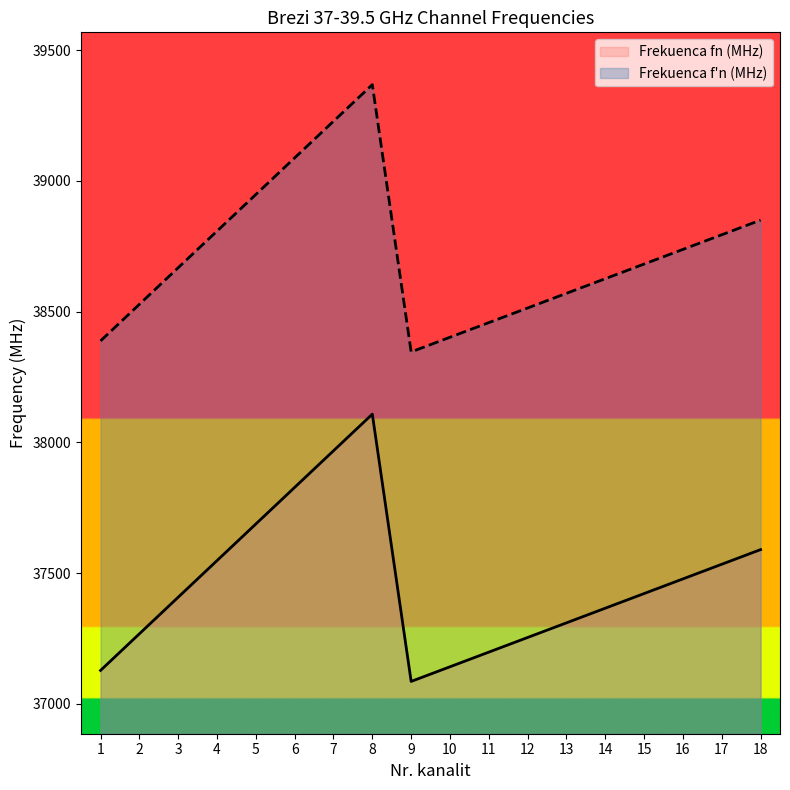

True or false: Frekuenca f'n (MHz) and Frekuenca fn (MHz) intersect in this chart.

False